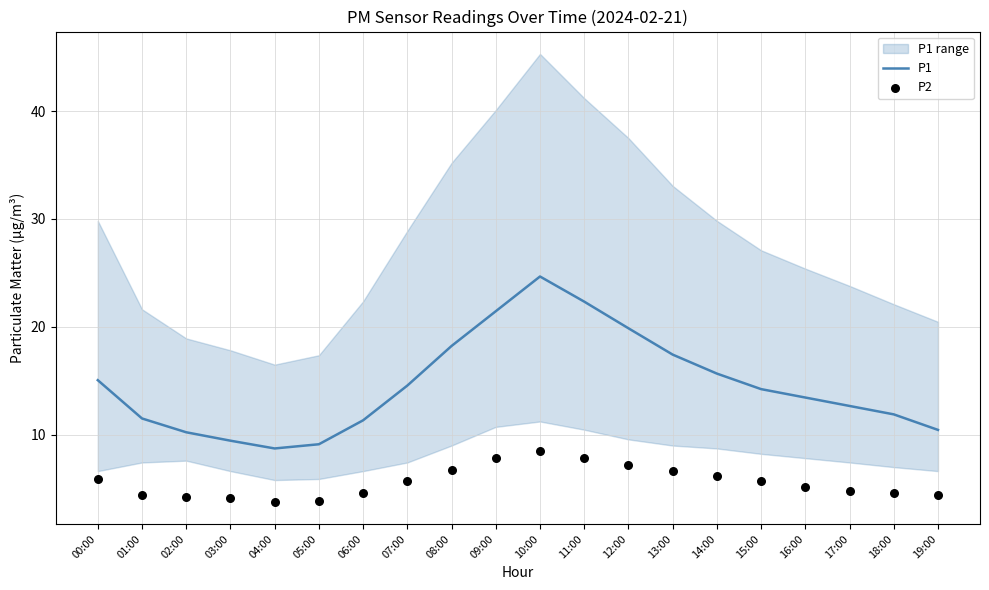

Which series has the largest total across all categories?

P1